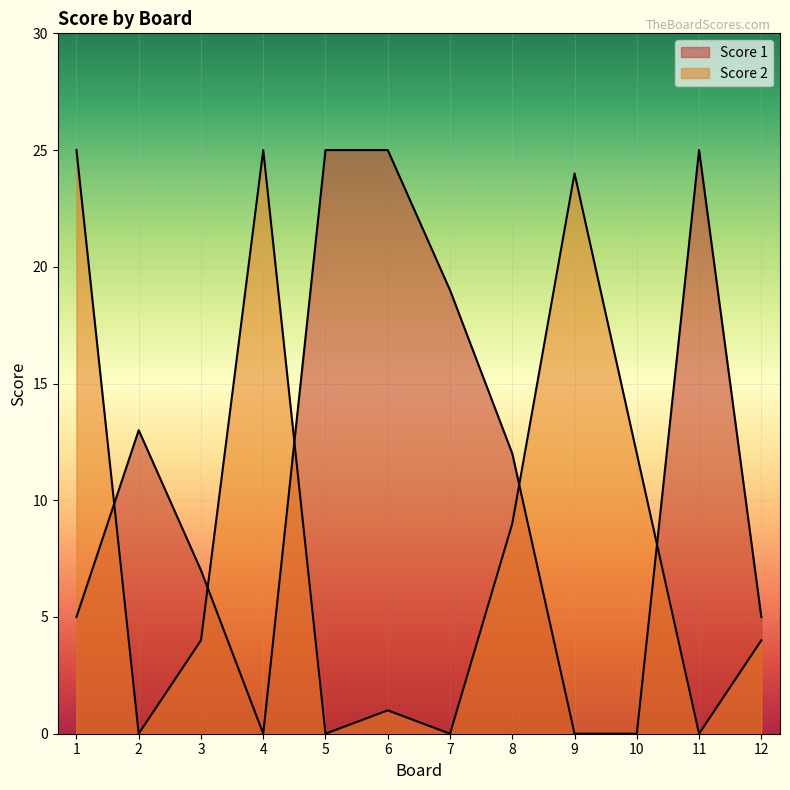

Which series changed the most between 10 and 11?

Score 1